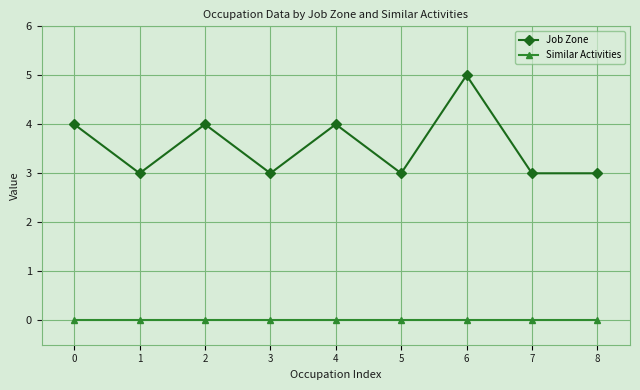

True or false: Job Zone has more than 2 points higher than both neighbors.

True